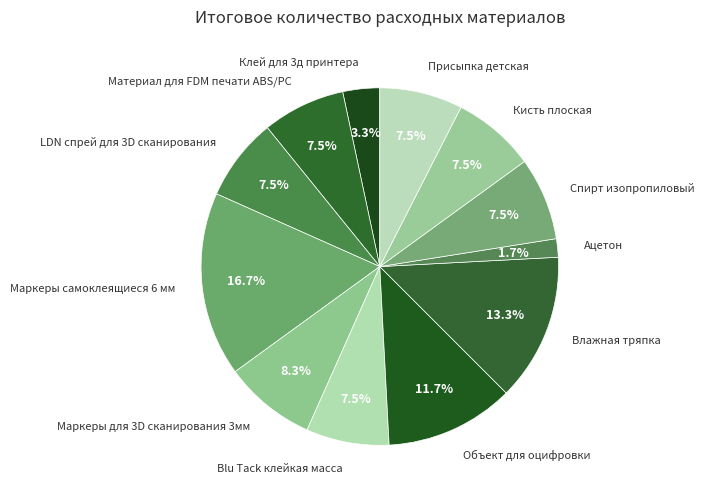

Combined, do Присыпка детская and Материал для FDM печати ABS/PC account for over 50%?

No